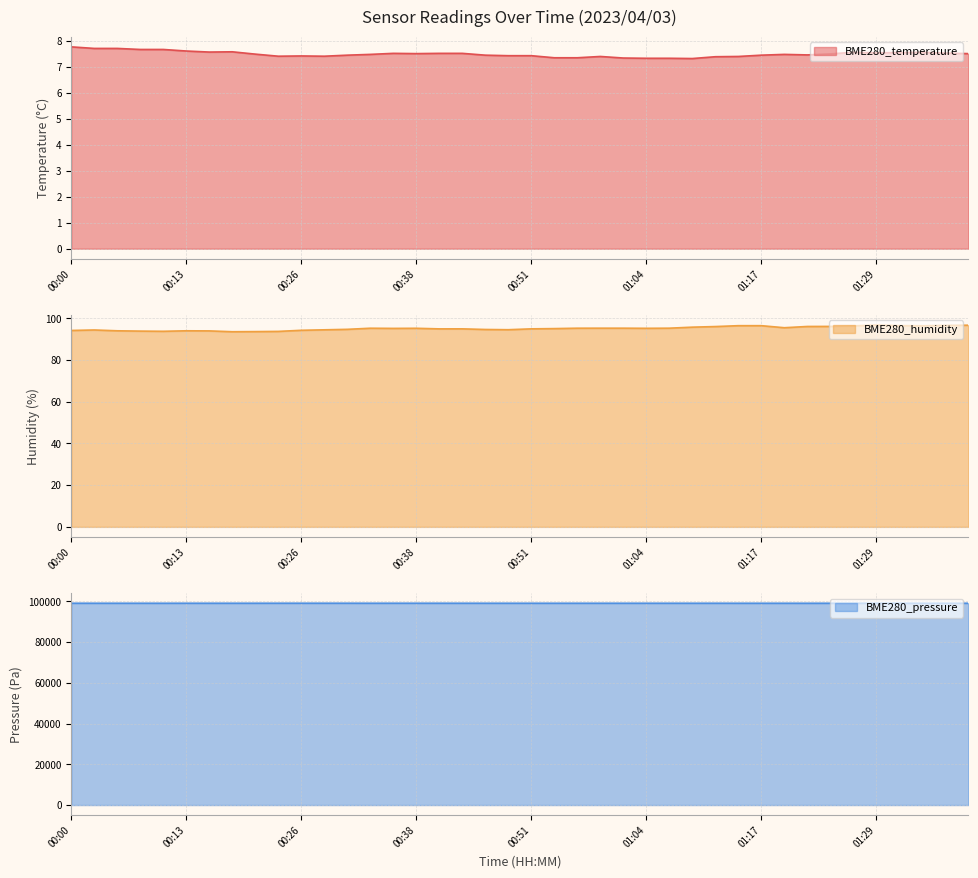

At 00:16, list the series in order from smallest to largest.

BME280_temperature, BME280_humidity, BME280_pressure